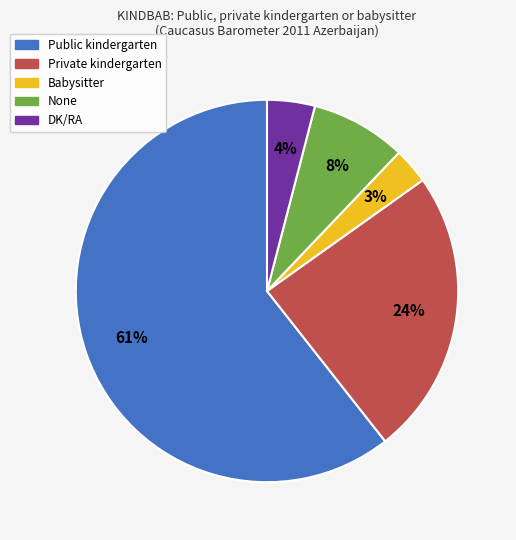

To the nearest percent, what is the average slice percentage?

20%